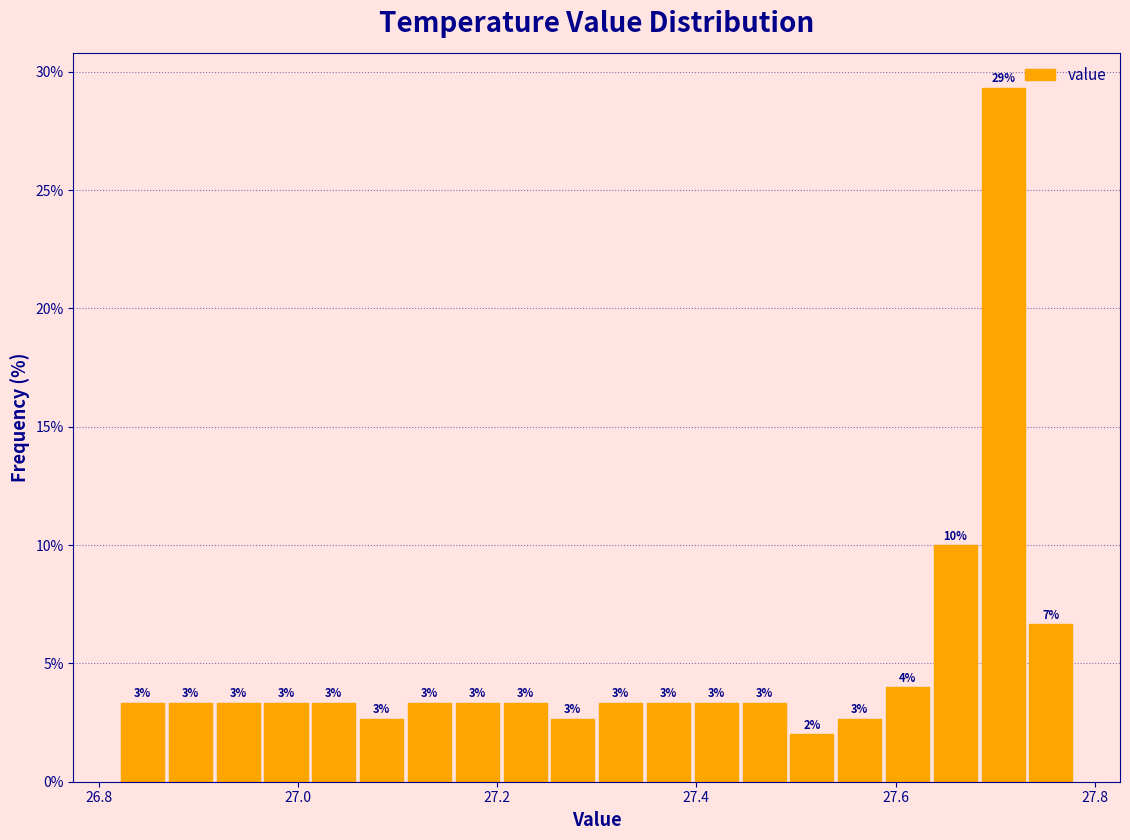

Read against the x-axis, roughly where is the centre of the tallest bar?

27.70